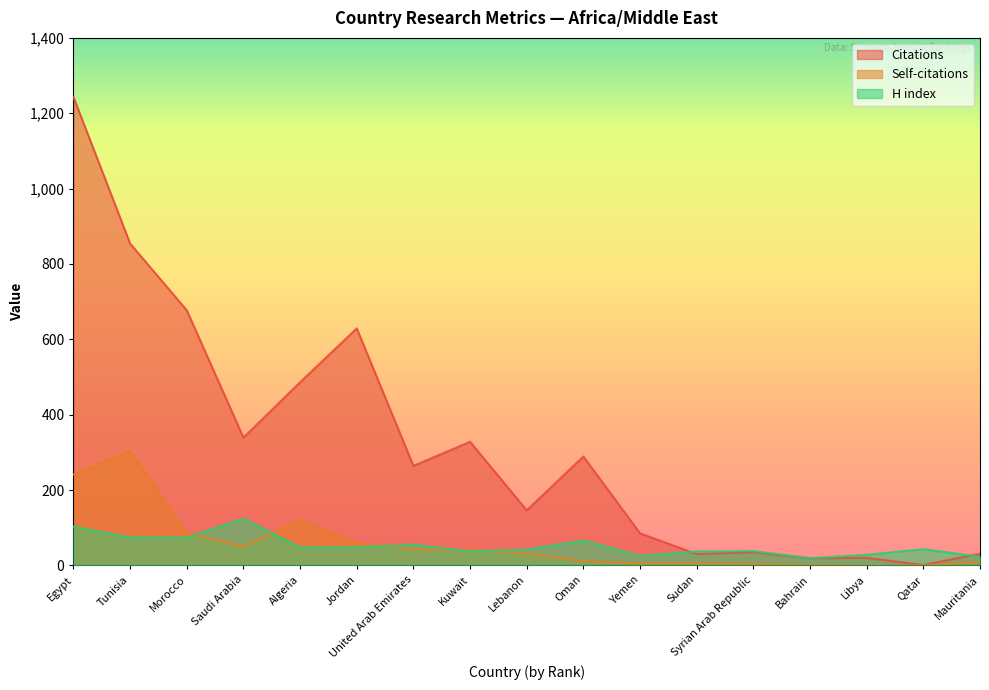

Reading left to right, transcribe all the data shown in this chart.

Citations: 1243	854	677	339	486	629	264	328	146	289	85	30	35	19	20	1	31
Self-citations: 241	304	85	50	120	60	43	41	32	11	5	5	4	1	0	0	9
H index: 103	74	74	124	48	48	55	37	42	66	25	37	38	19	28	43	23